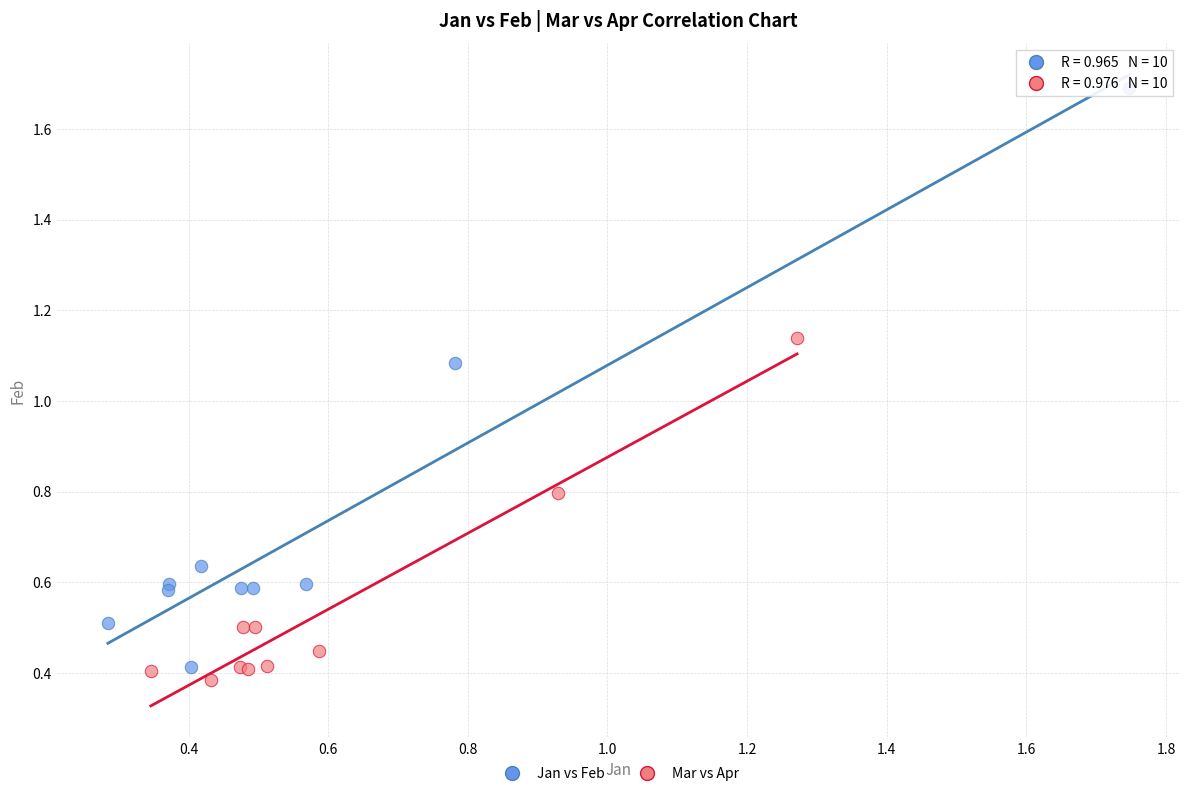

Which series reaches the maximum Y coordinate?

Jan vs Feb